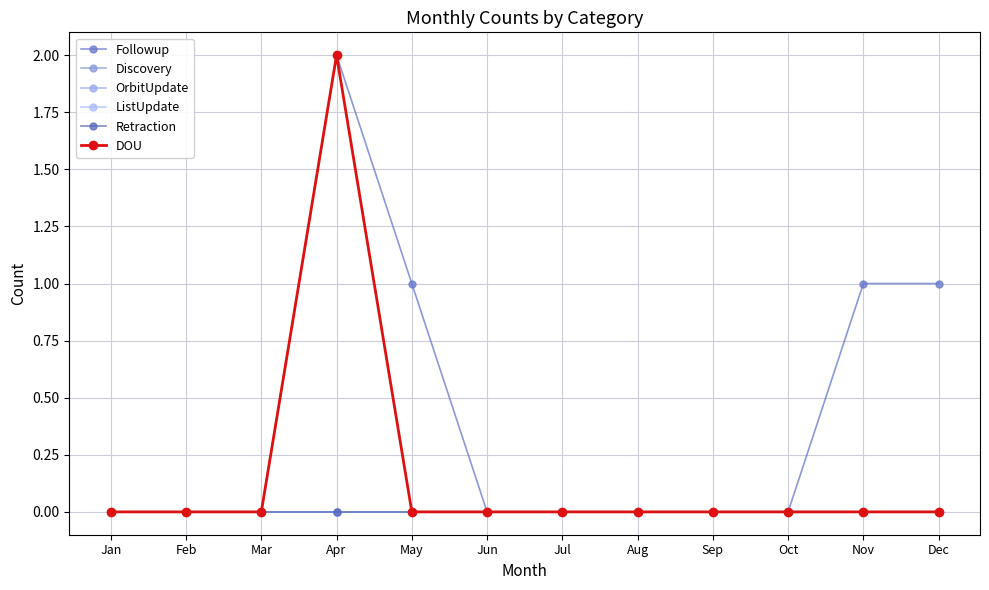

Is this an area chart (filled region under the line)?

No